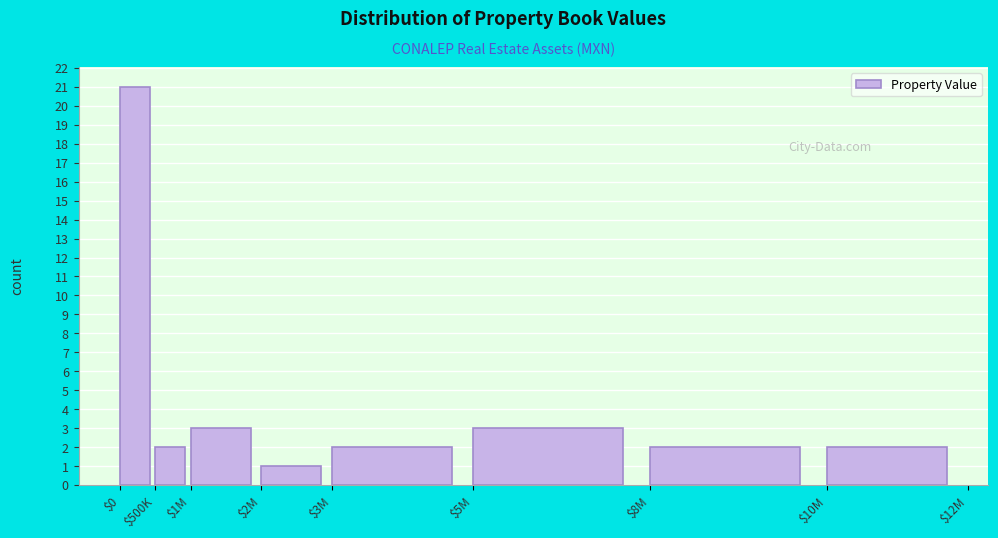

Reading left to right, extract all data points from this chart.

21	2	3	1	2	3	2	2